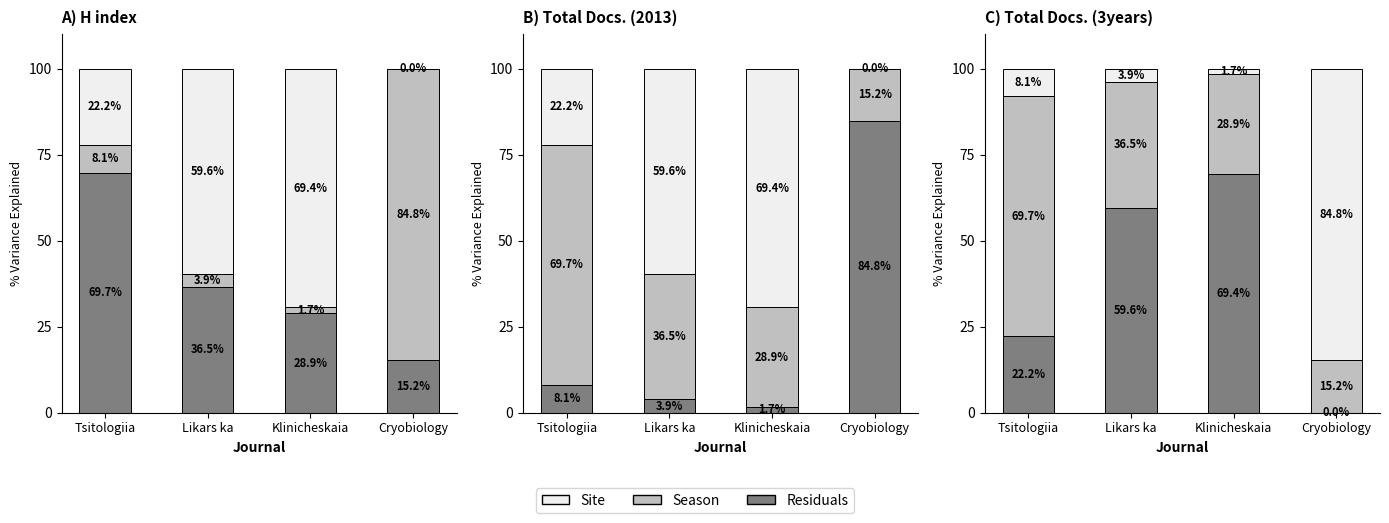

Which series has the largest total across all categories?

Residuals